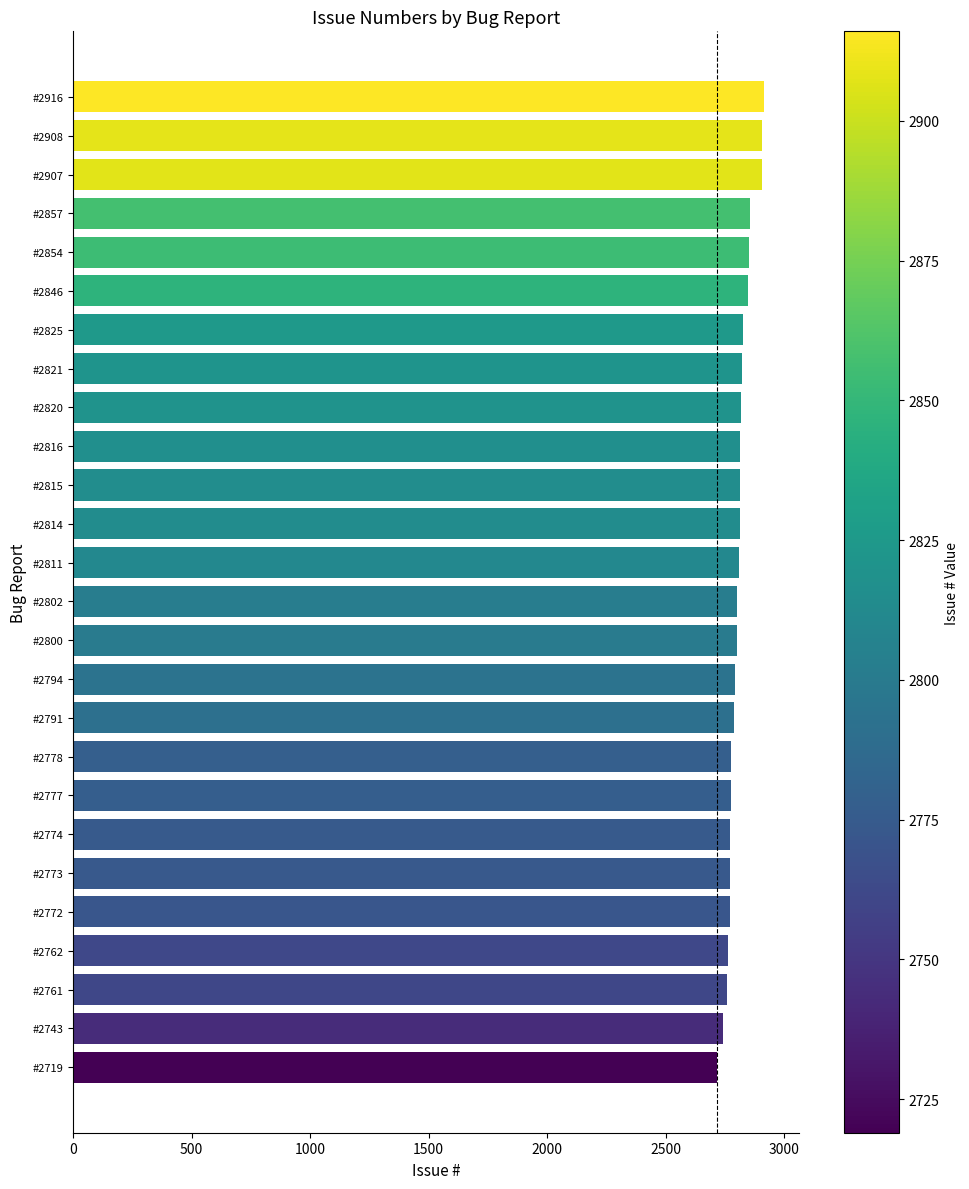

Is it true that the value at #2802 is 2802?

True